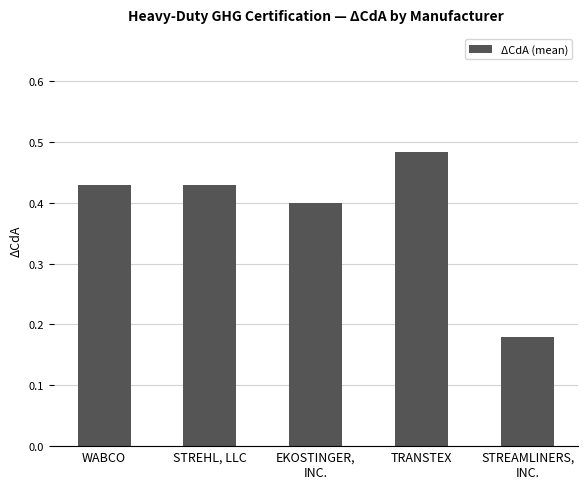

How many values are between 0 and 1?

5